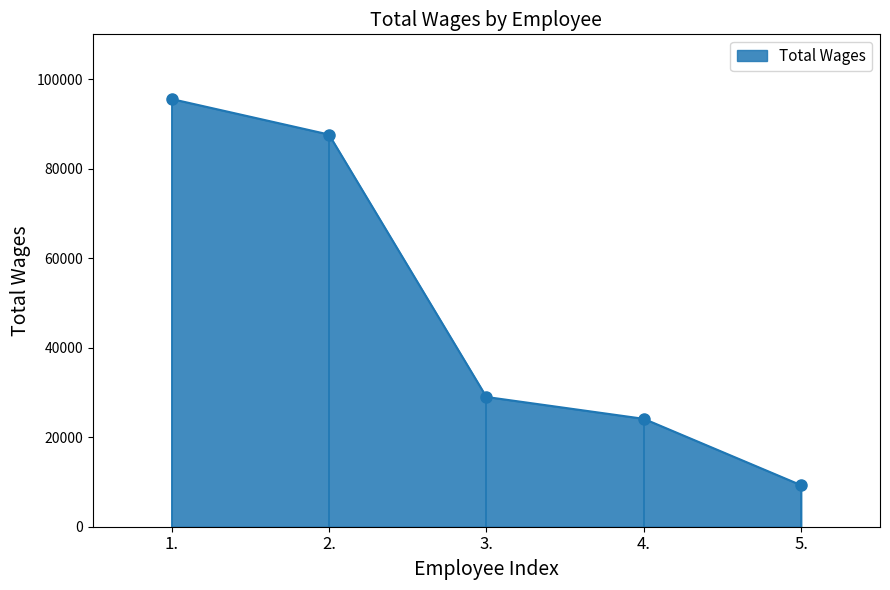

Is it true that the value at 4. is 39604?

False